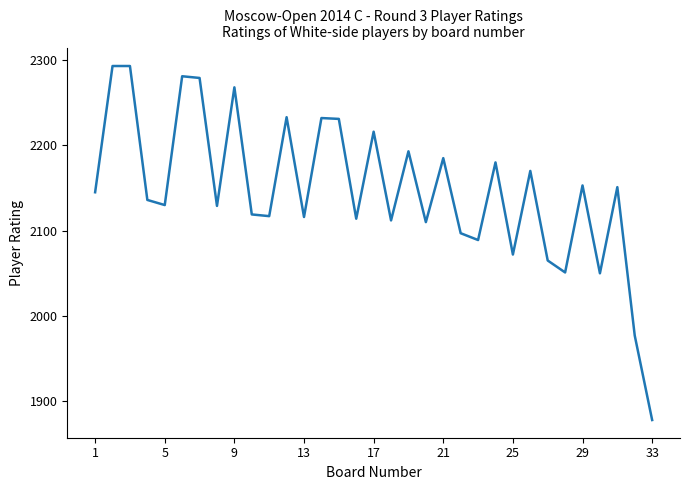

What is the difference between the maximum and minimum values?

415